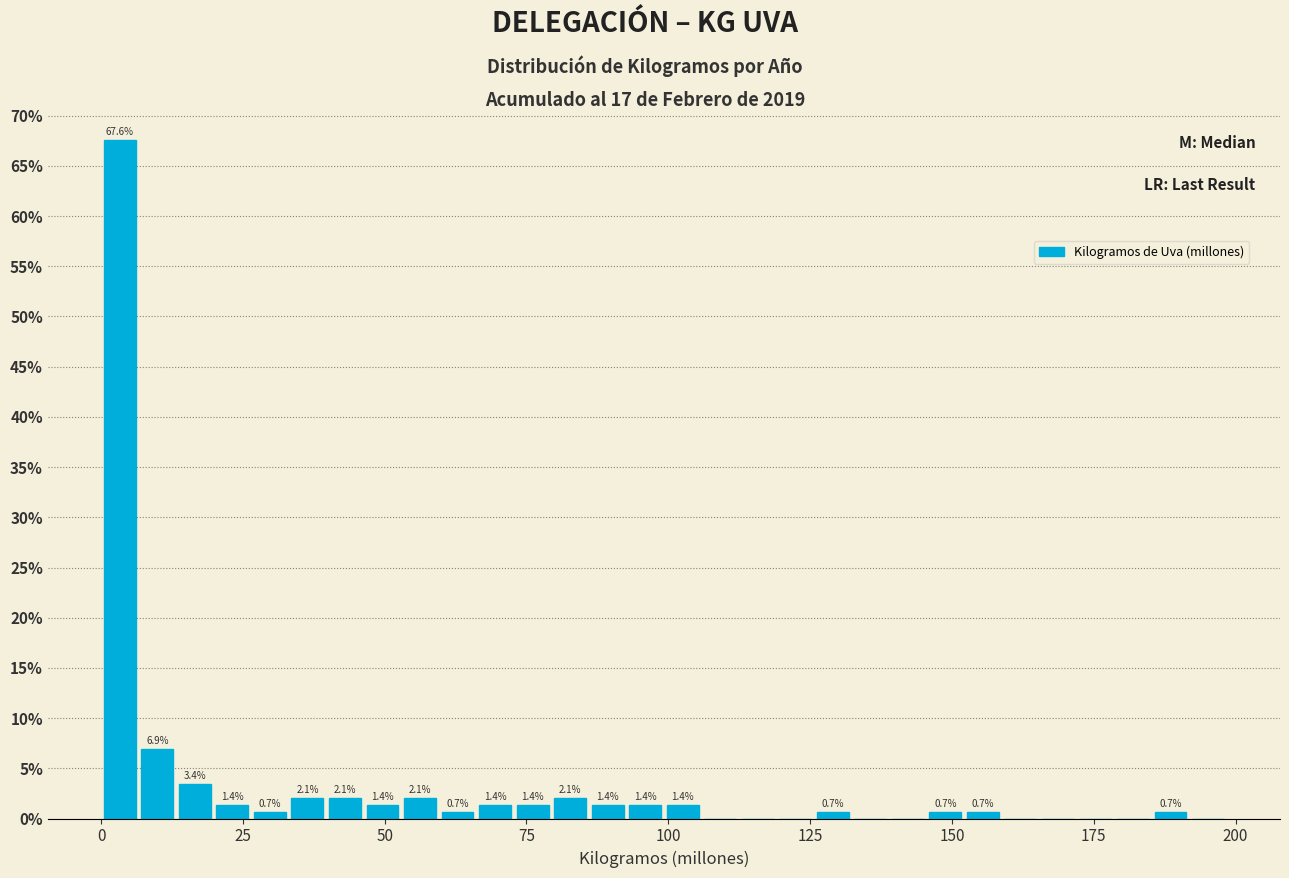

Read against the x-axis, roughly where is the centre of the tallest bar?

5